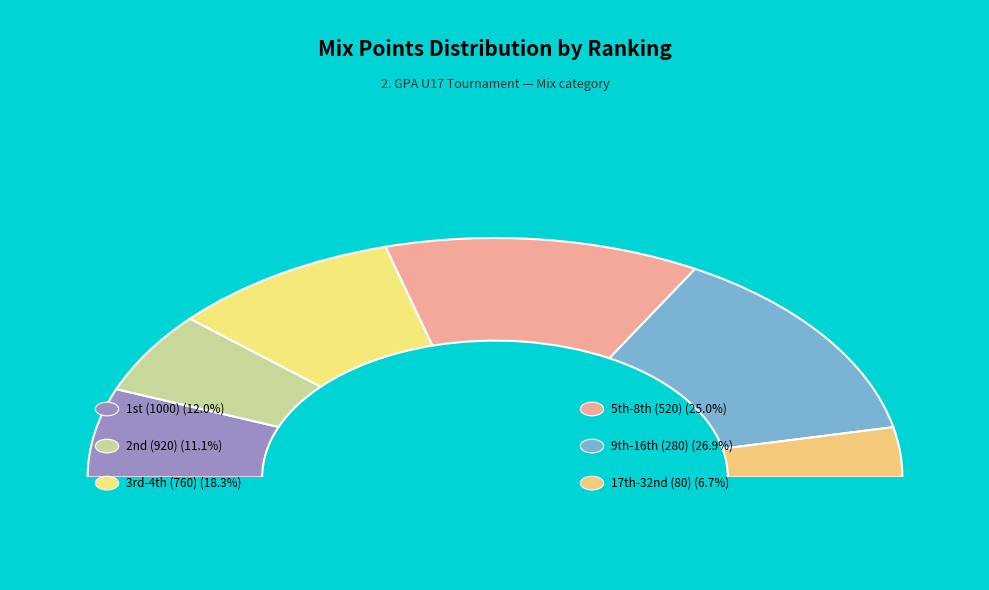

What is the total percentage of 3-4 and 17-32?

23.6%